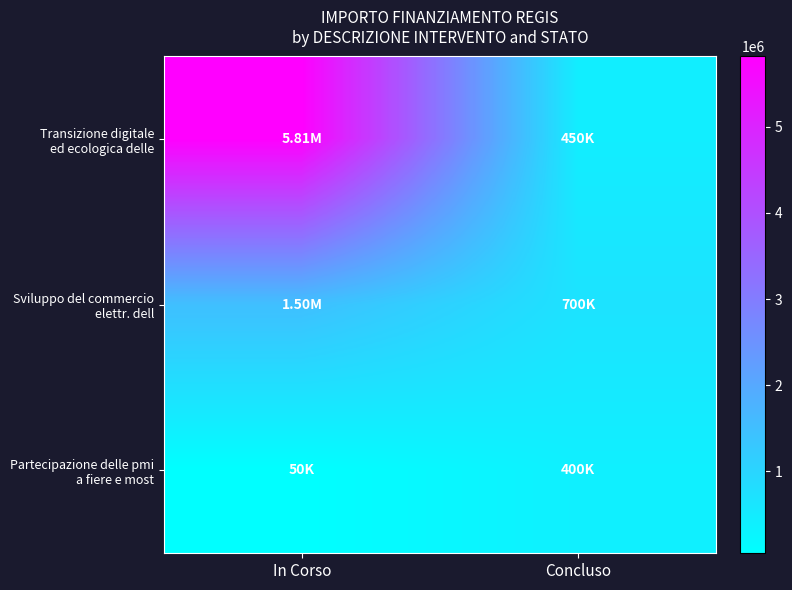

Which series has the widest spread of values?

Transizione digitale ed ecologica delle